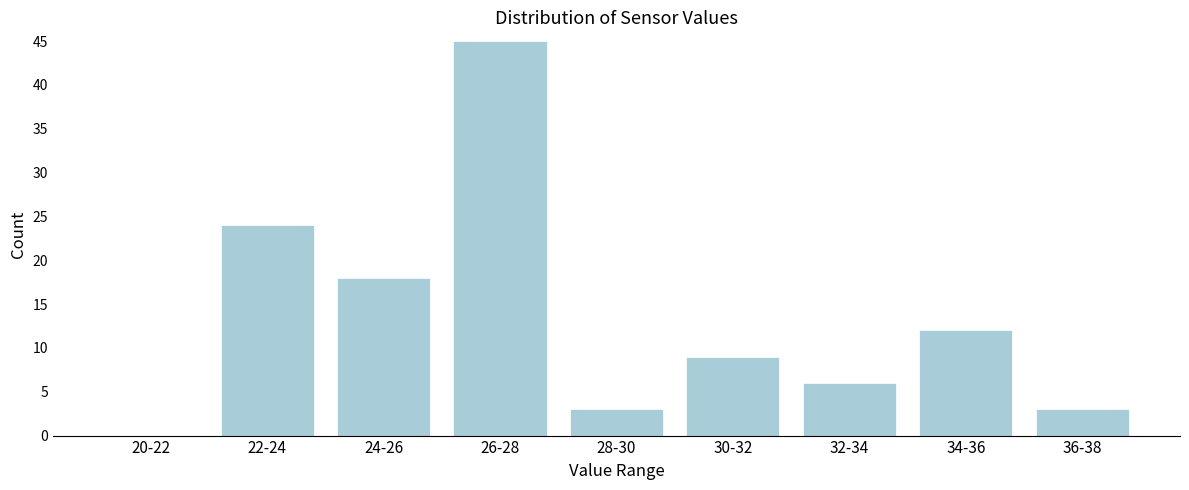

Reading left to right, transcribe all the data shown in this chart.

20-22=0	22-24=24	24-26=18	26-28=45	28-30=3	30-32=9	32-34=6	34-36=12	36-38=3